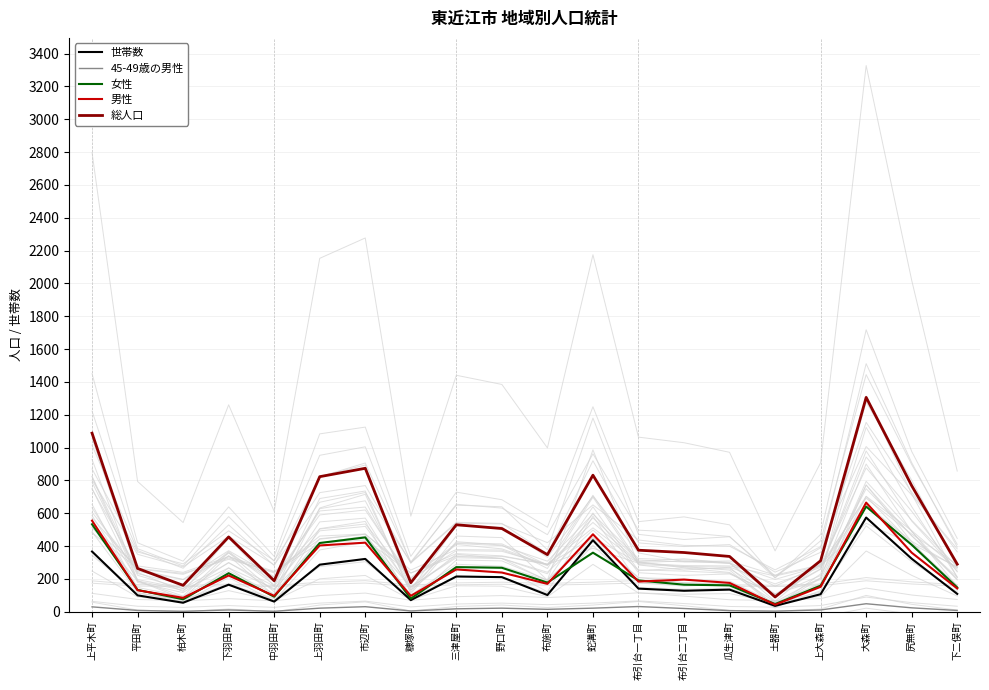

At which category is the sum across all series the highest?

大森町